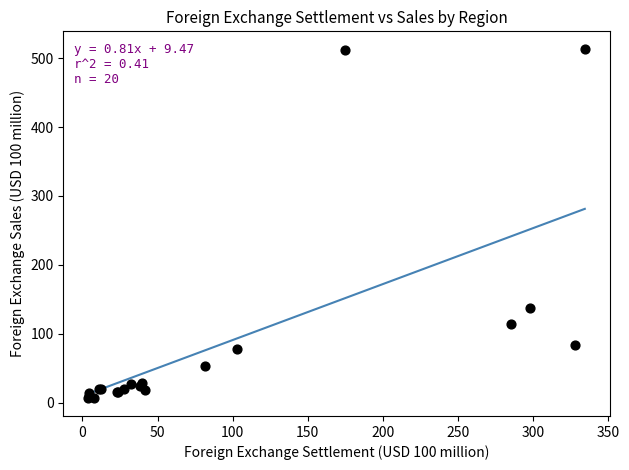

What Y value in the scatter plot is closest to 259?

137.0